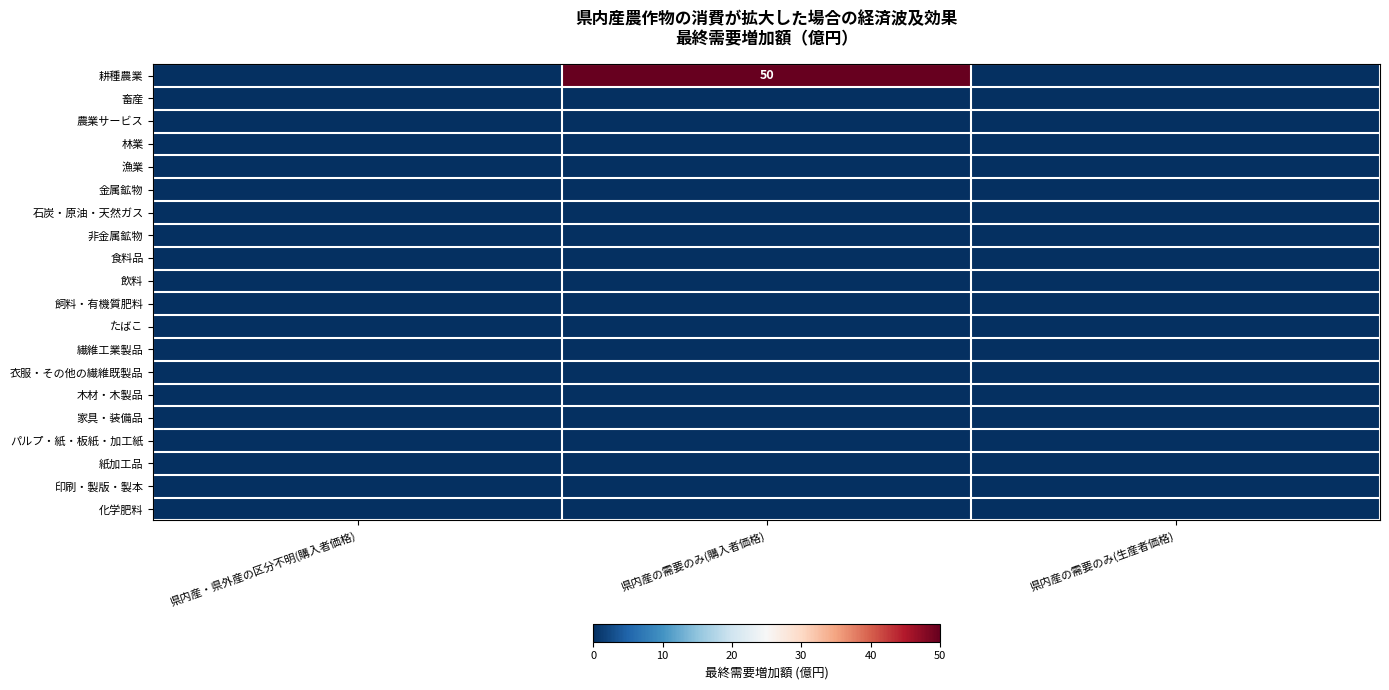

Is it true that 繊維工業製品 equals 0 at 県内産の需要のみ(生産者価格)?

True